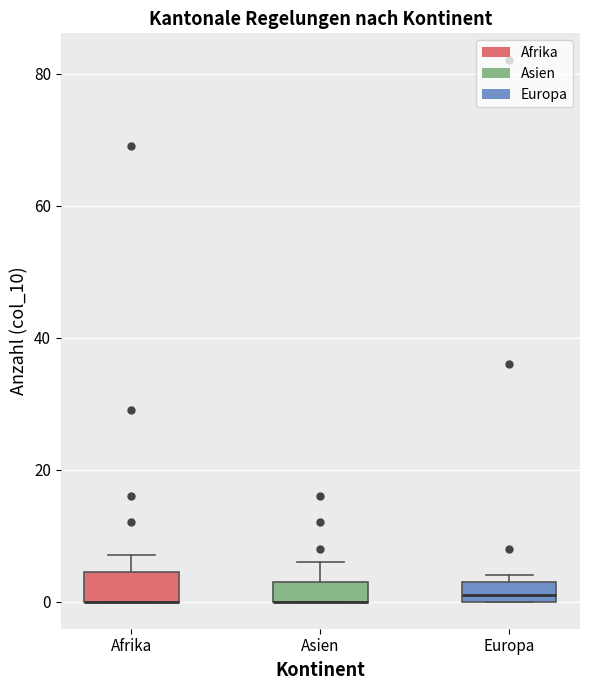

Reading left to right, read every box against the y-axis: the position of its median line, the range the box covers, and the ends of its whiskers. The values are not printed on the chart, so give them approximately, as read against the axis.

Afrika: median 0 (drawn on the box's lower edge), box 0 to 4, whiskers 0 to 8
Asien: median 0 (drawn on the box's lower edge), box 0 to 4, whiskers 0 to 6
Europa: median 2, box 0 to 4, whiskers 0 to 4 (just above the box's upper edge)